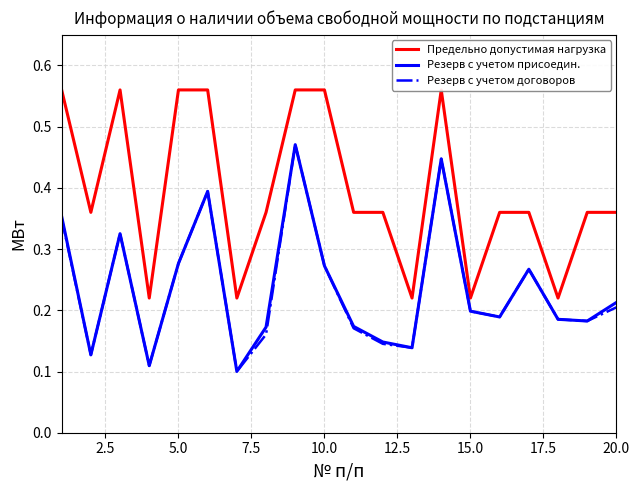

How many interior local peaks does the Текущий резерв с учетом заключенных договоров series have?

5